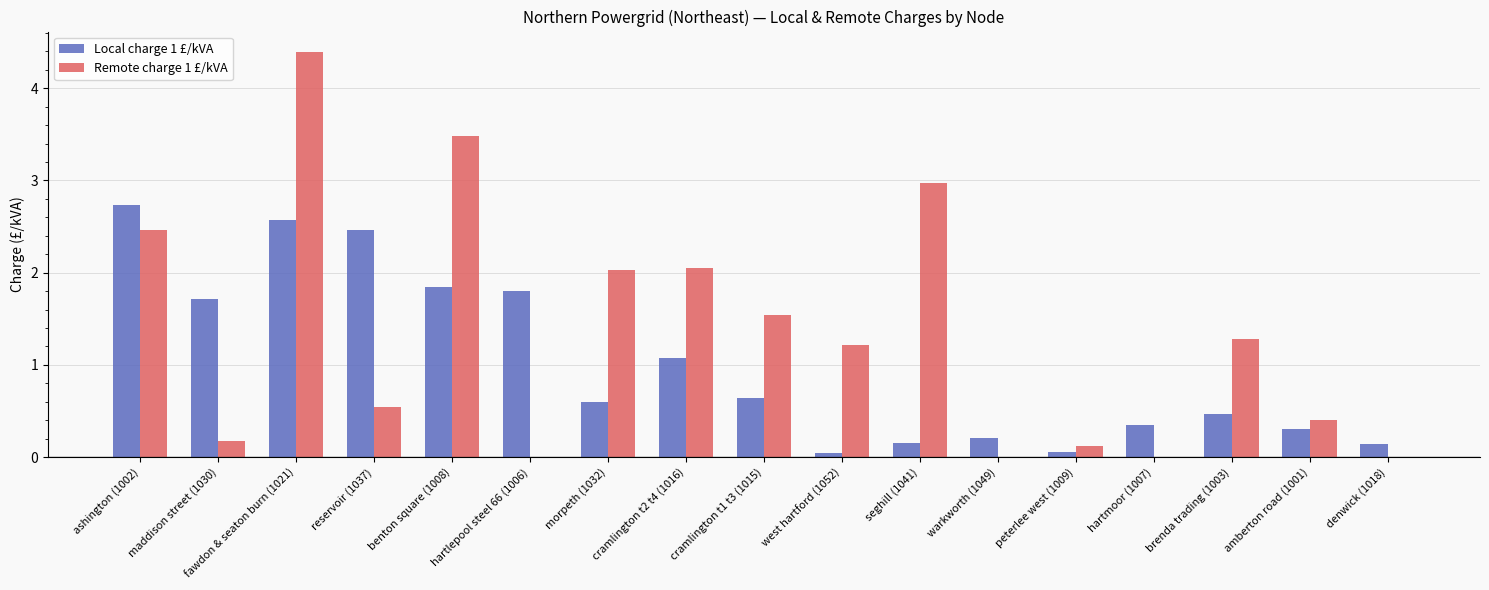

Which series changed the most between fawdon & seaton burn (1021) and seghill (1041)?

Local charge 1 £/kVA